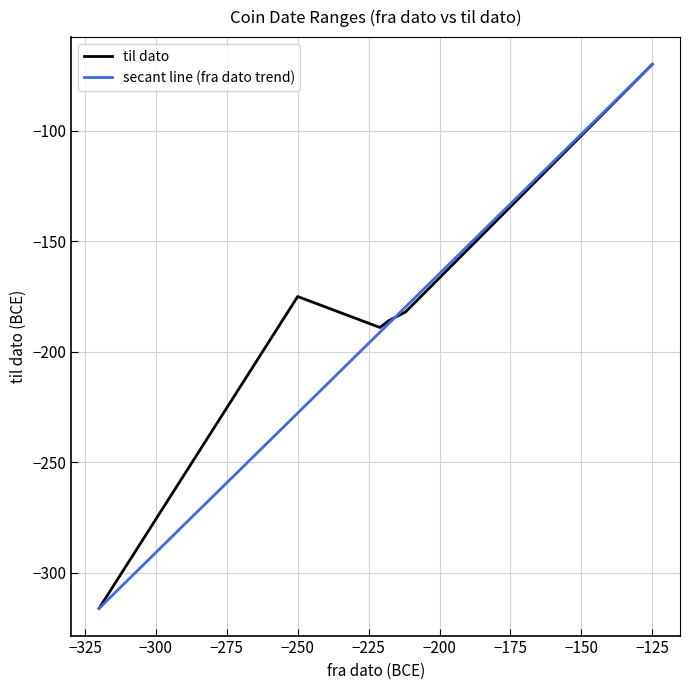

What is the lowest value of the secant line (fra dato trend) series?

-316.0